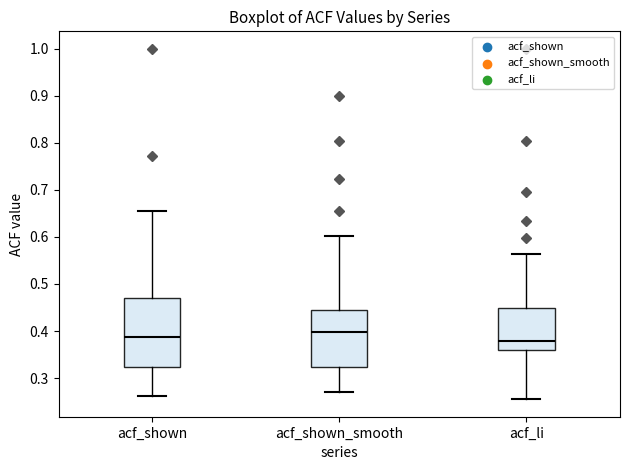

Reading left to right, transcribe this box plot: for each box, give where its median line is, the range the box spans, and where its two whiskers end, as read against the y-axis. The values are not printed on the chart, so give them approximately, as read against the axis.

acf_shown: median 0.39, box 0.32 to 0.47, whiskers 0.26 to 0.66
acf_shown_smooth: median 0.40, box 0.32 to 0.44, whiskers 0.27 to 0.60
acf_li: median 0.38, box 0.36 to 0.45, whiskers 0.26 to 0.56